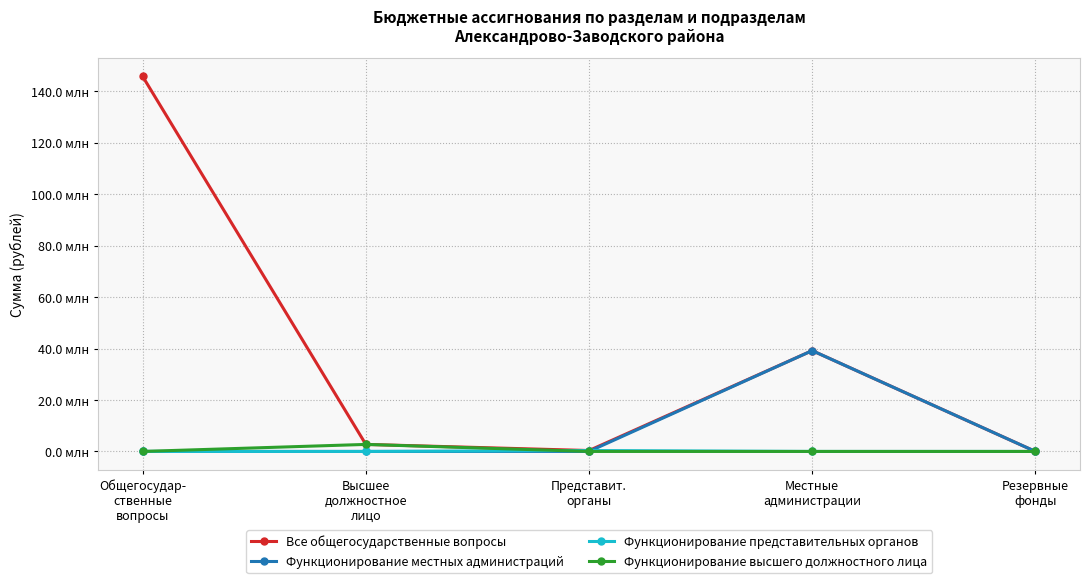

Is the value of Функционирование высшего должностного лица at Местные
администрации greater than the value of Функционирование местных администраций at Высшее
должностное
лицо?

No